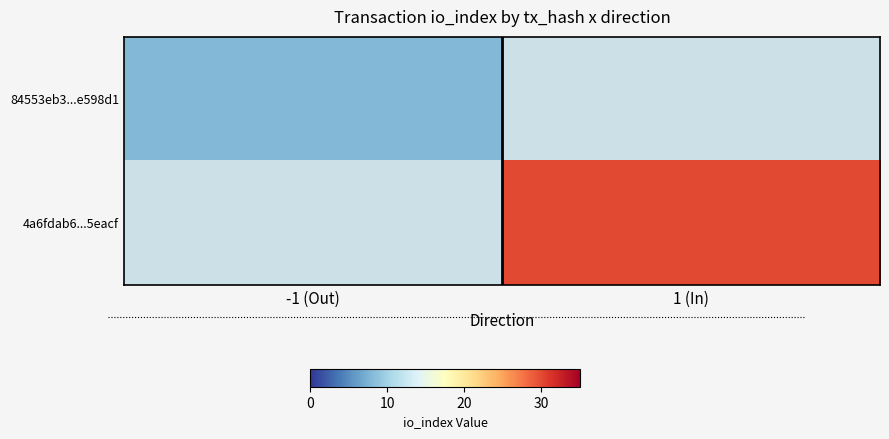

At how many categories does at least one series exceed 24?

1